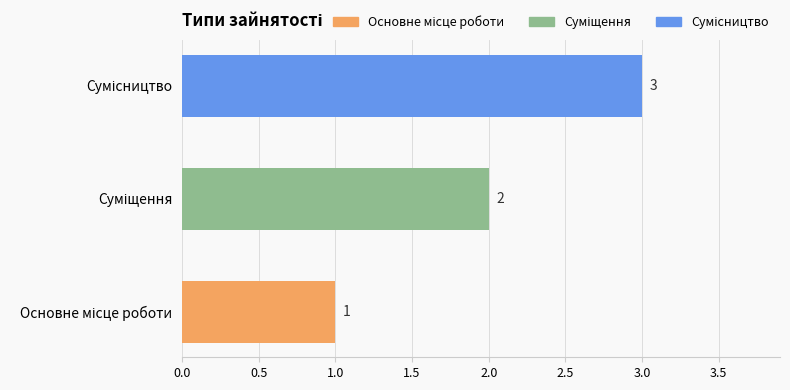

What is the greatest value displayed?

3